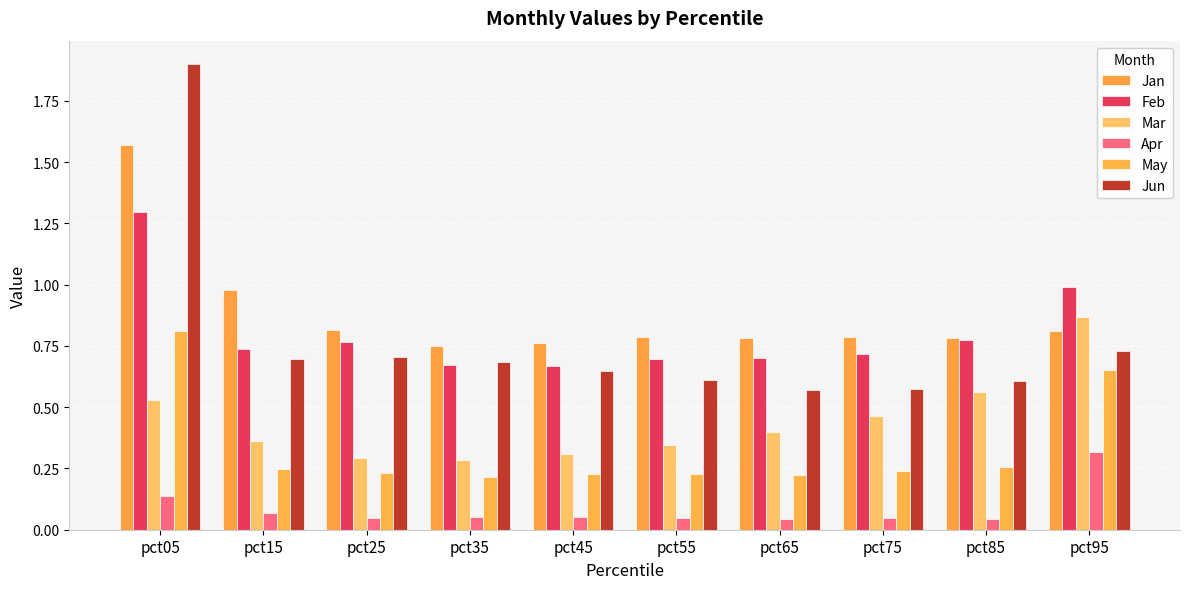

Count the Apr values in the range 0 to 1.

10